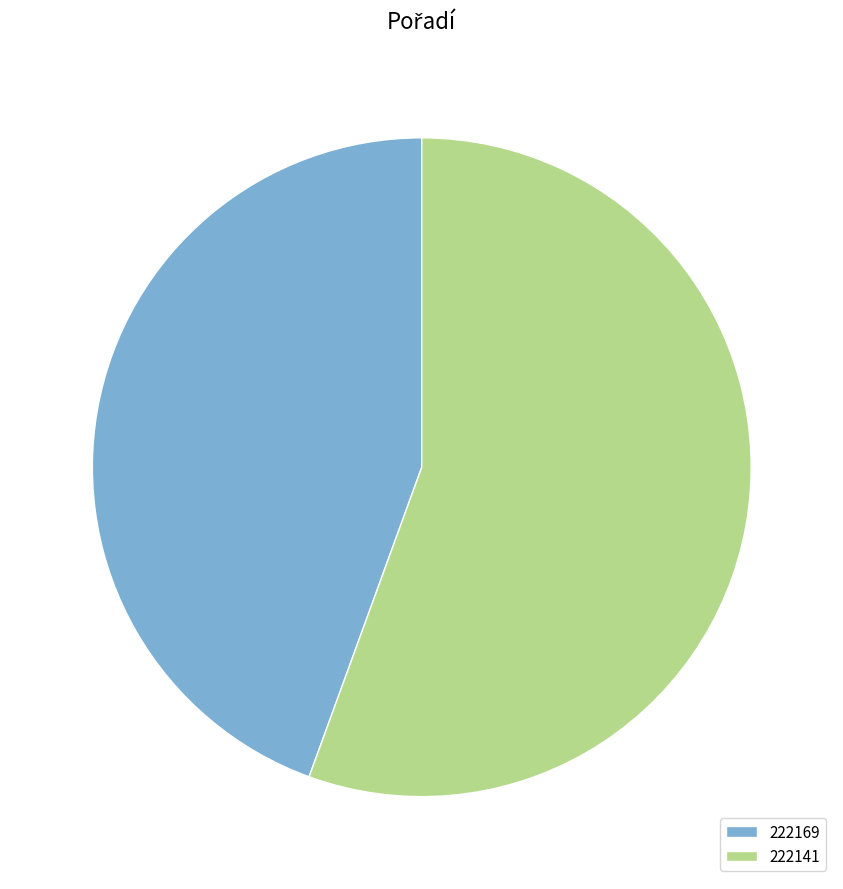

Do 222169 and 222141 together represent more than half of the pie?

Yes